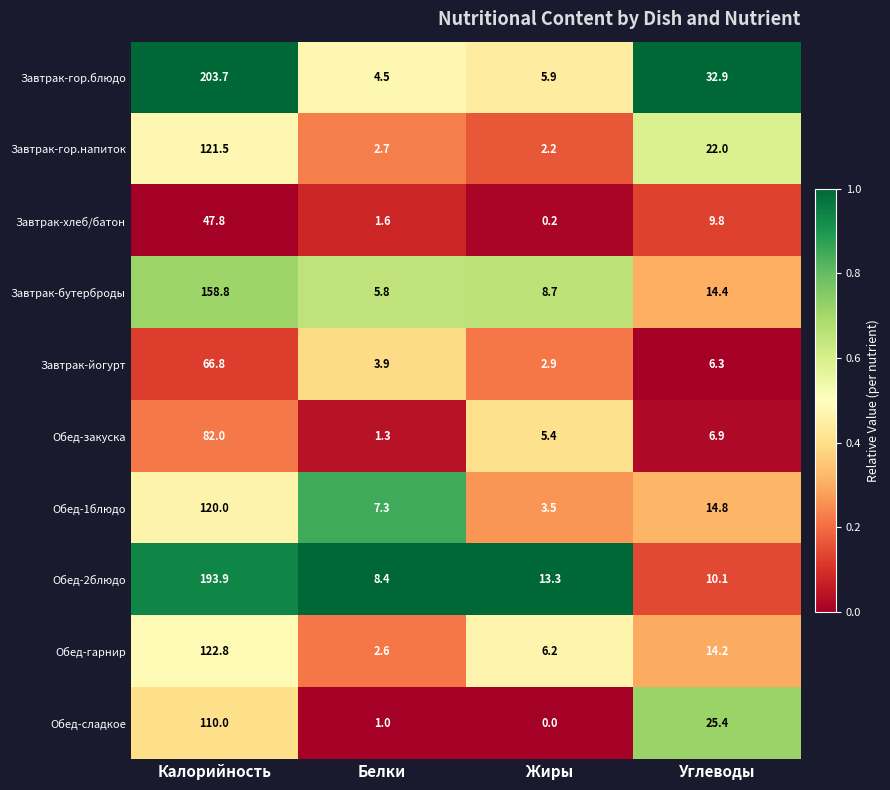

True or false: Завтрак-бутерброды has a value of 5.8 at Белки.

True